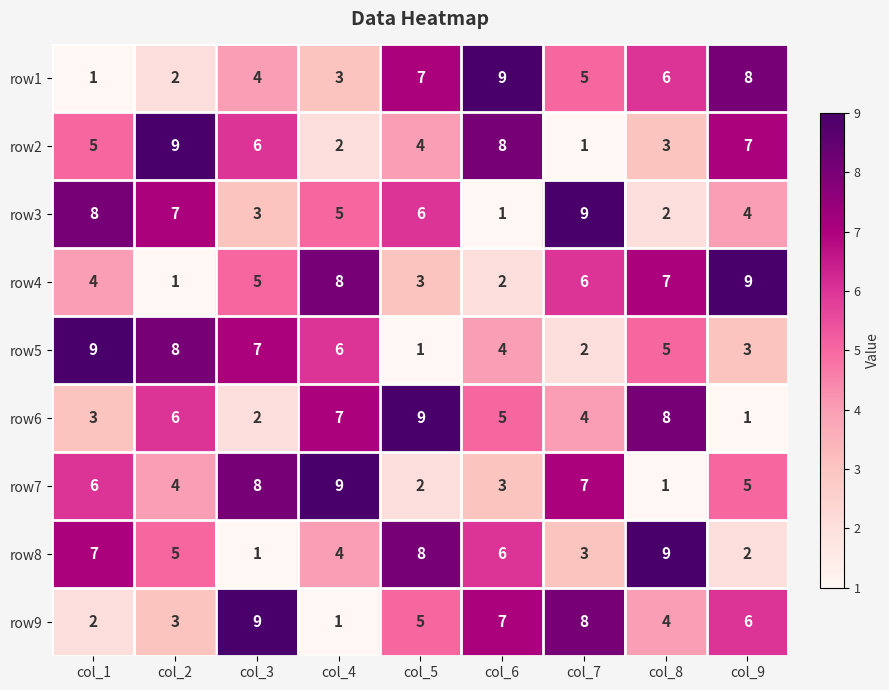

What is the sum of all row4 values?

45